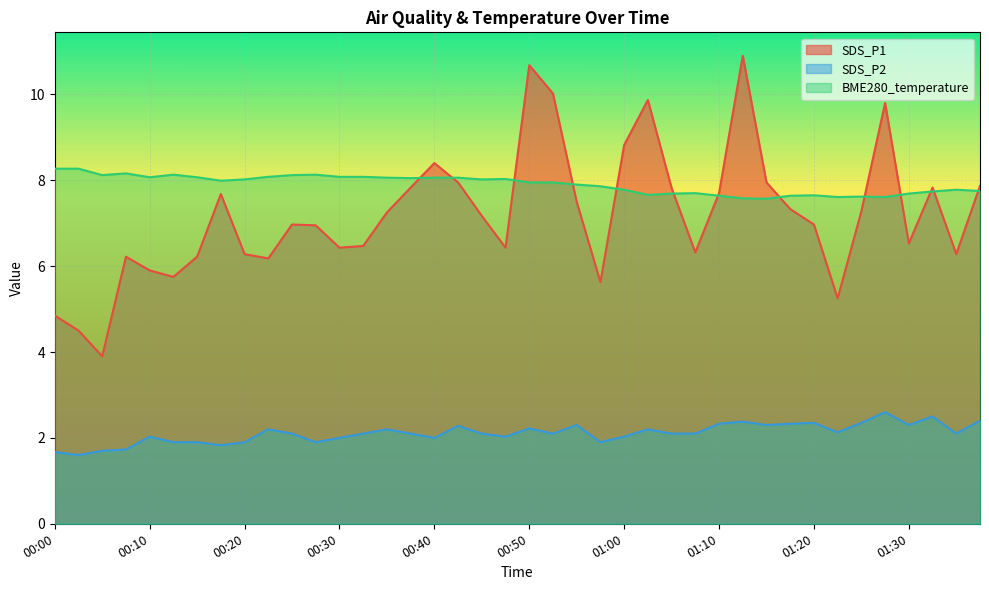

Which series changed the most between 01:00 and 01:17?

SDS_P1